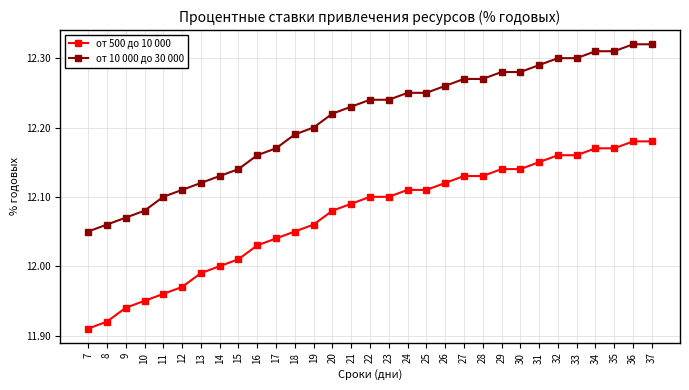

Which series has the largest total across all categories?

от 10 000 до 30 000